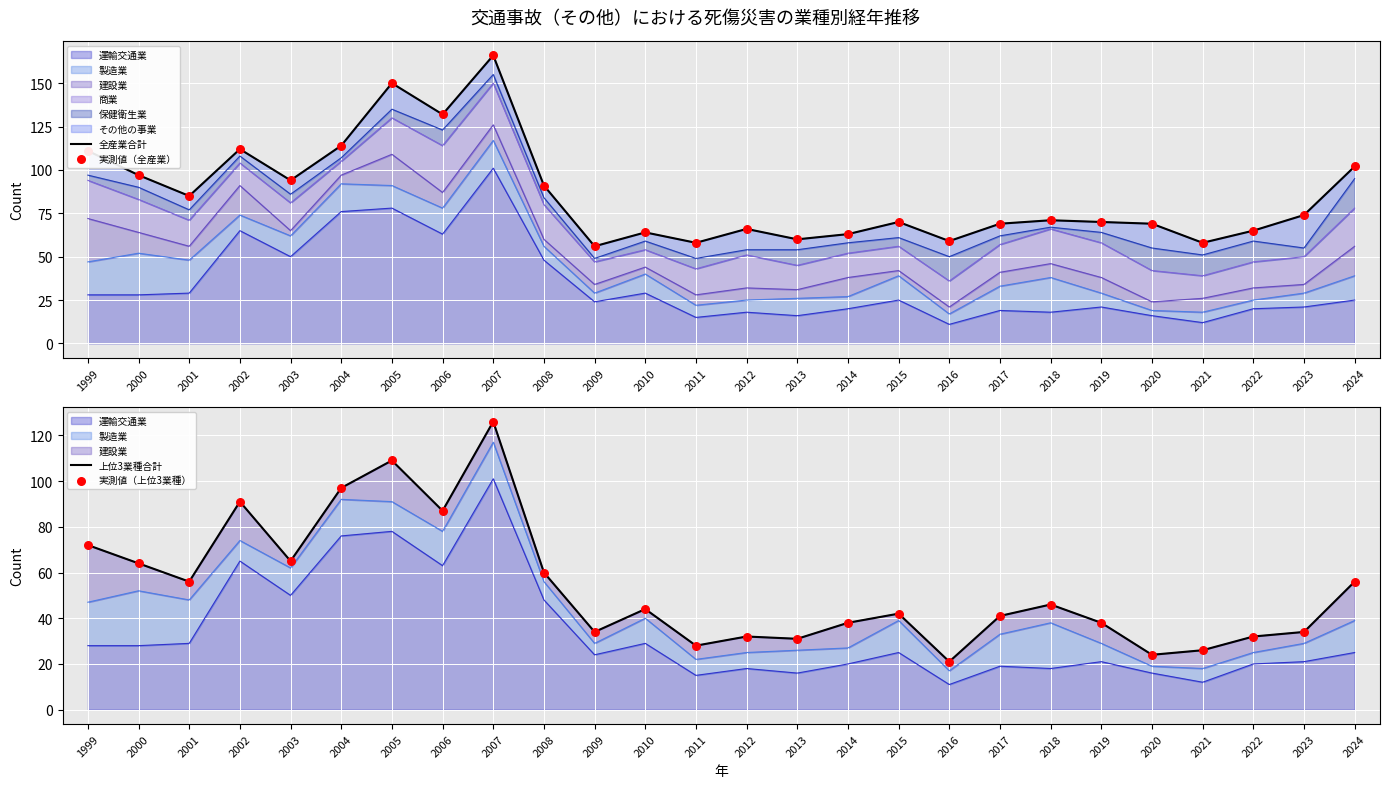

Which series contains the lowest Y value?

上位3業種合計